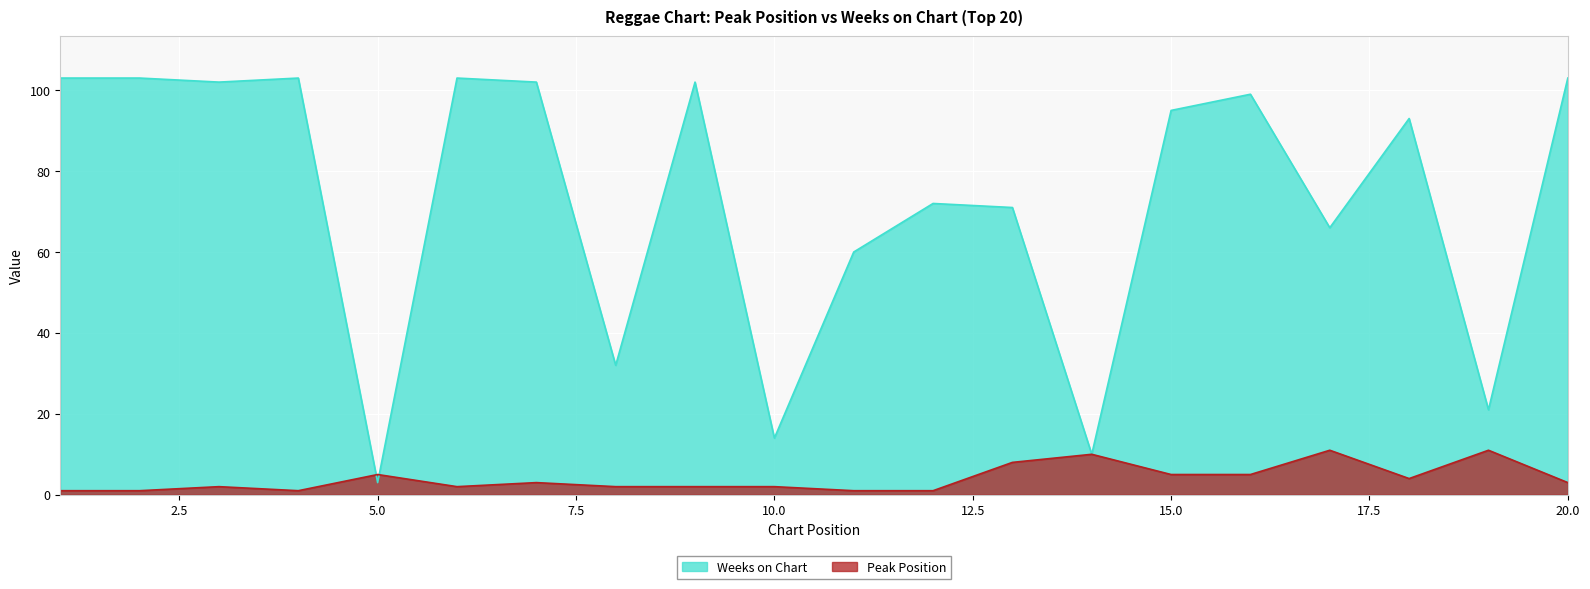

Which category has the lowest value in the Peak Position series?

1